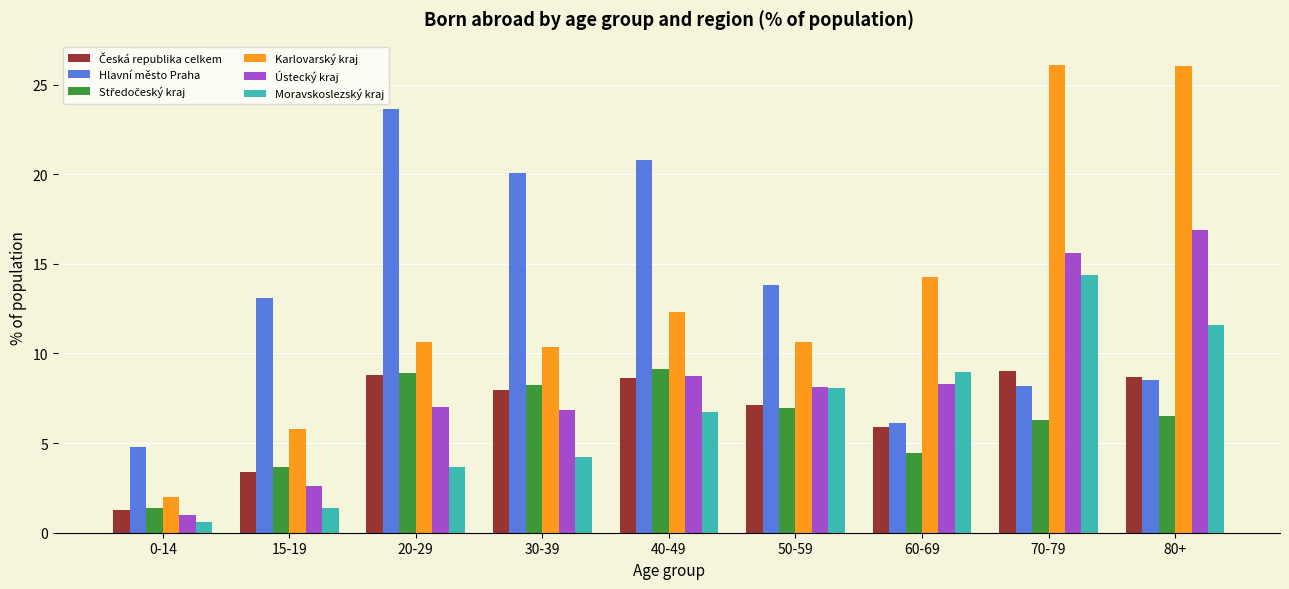

What is the difference between the maximum and minimum values in the Moravskoslezský kraj series?

13.7